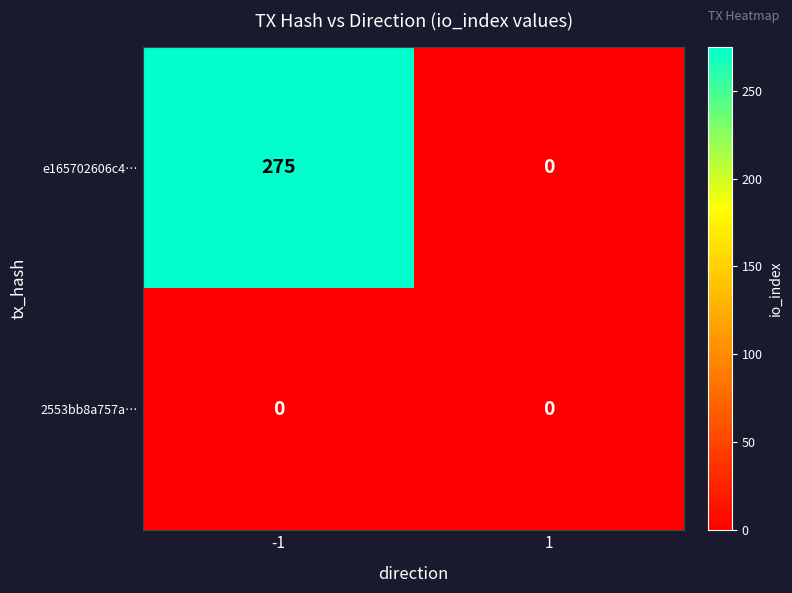

Which series changed the most between -1 and 1?

e165702606c4…